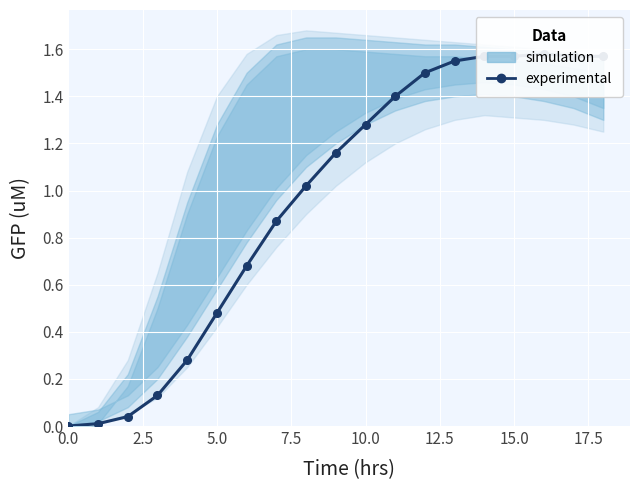

Which category has the highest value across all series?

16